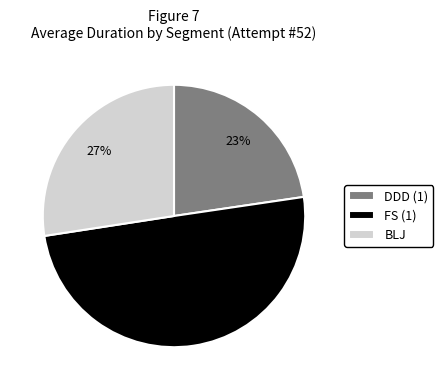

Does DDD (1) account for over 50% of the chart?

No